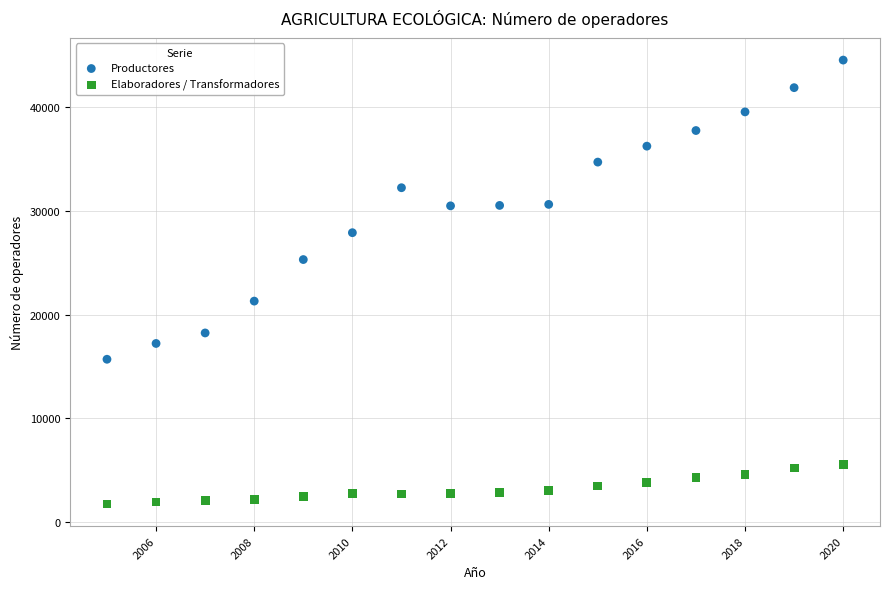

Which series reaches the minimum Y coordinate?

Elaboradores / Transformadores